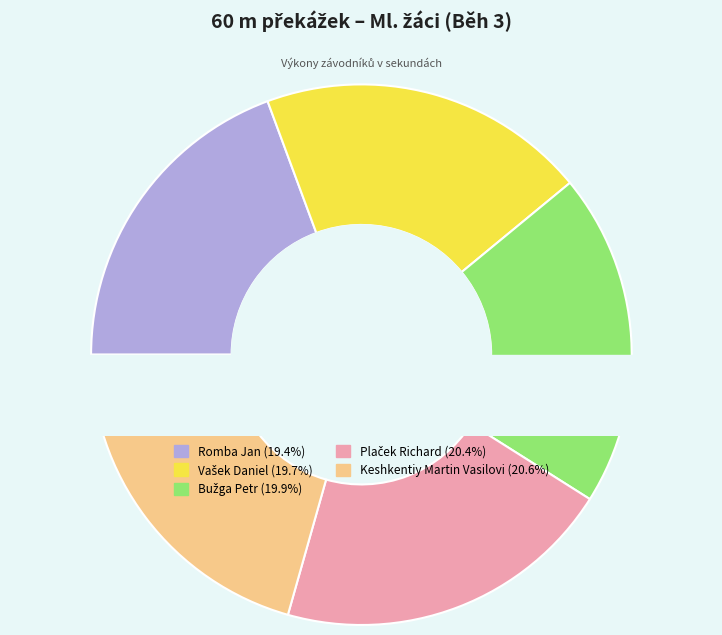

How many slices are in this pie chart?

5